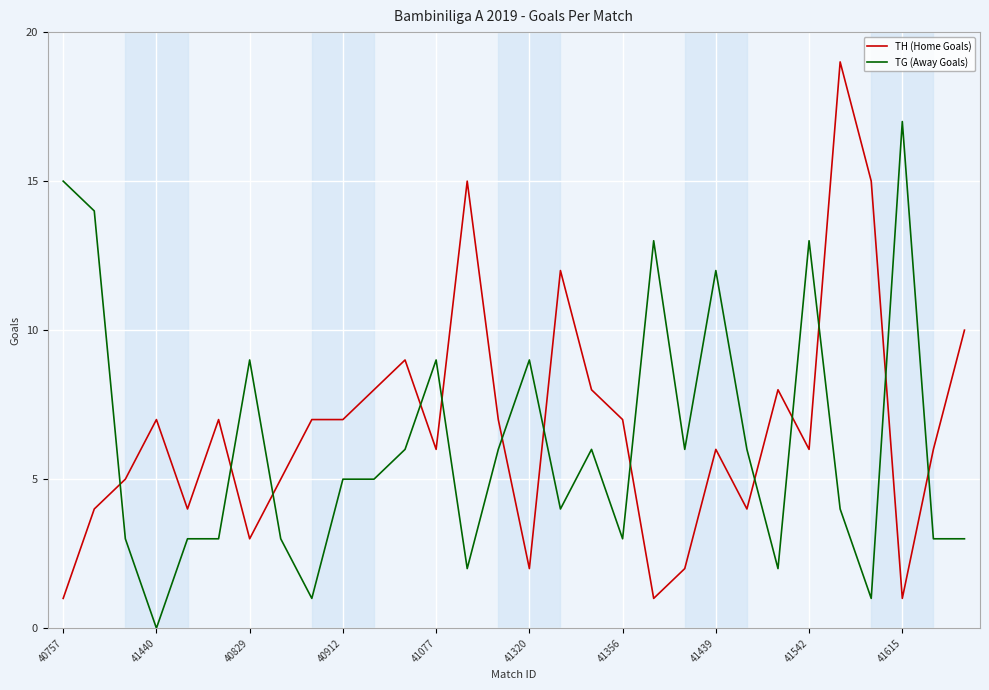

What is the difference between the maximum and minimum values in the TH (Home Goals) series?

18